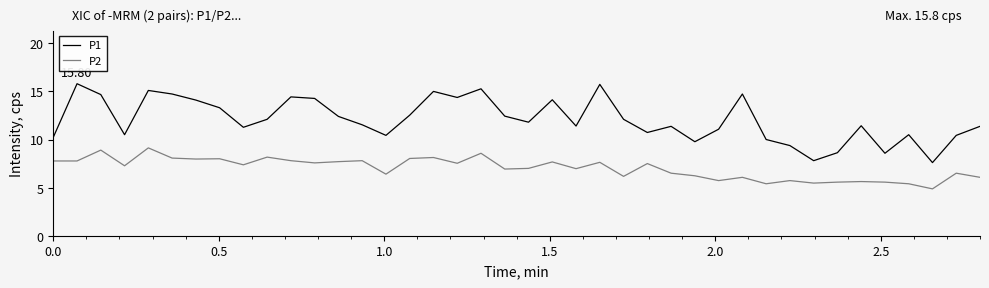

True or false: P2 and P1 cross at least once.

False